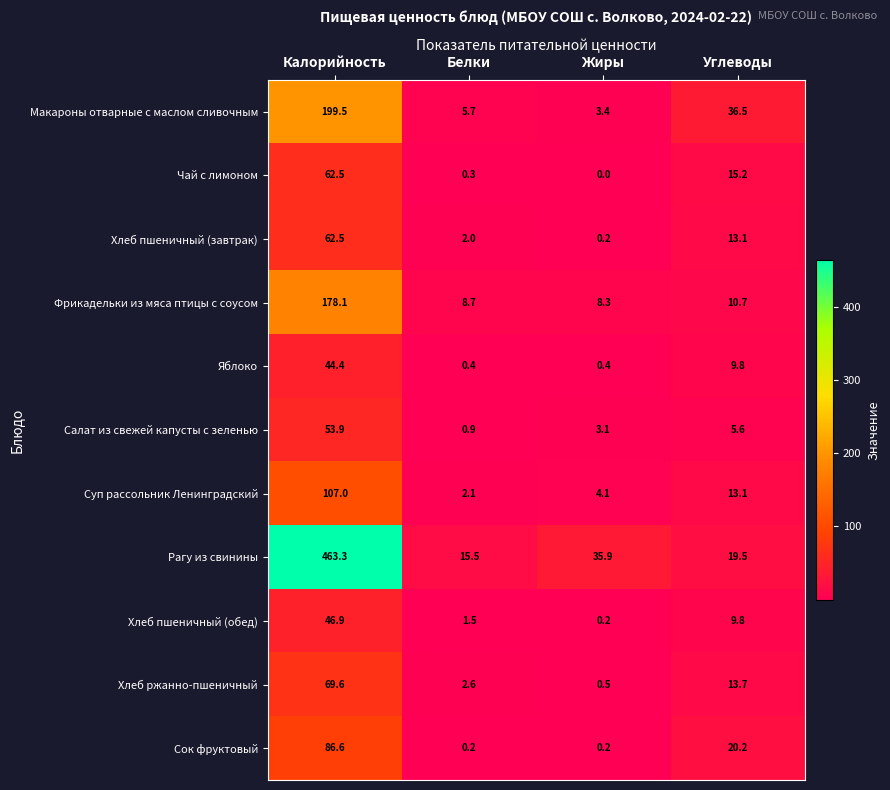

Which label corresponds to the smallest value in the chart?

Жиры